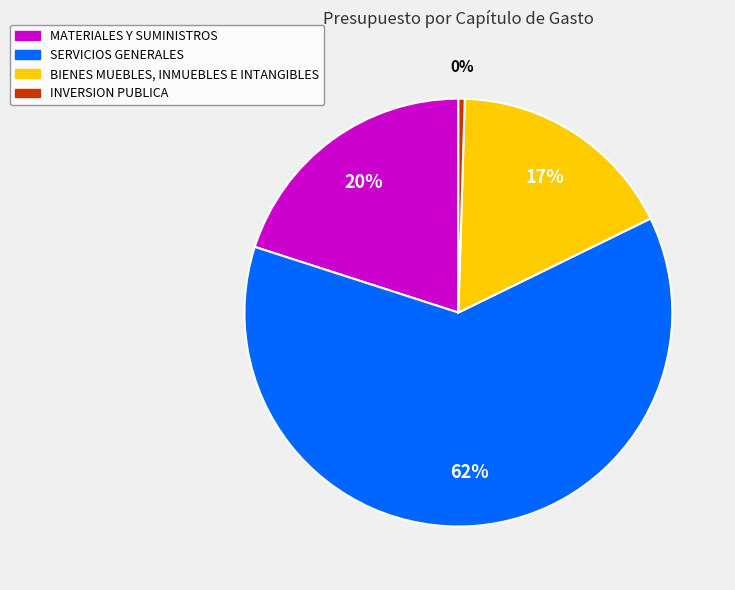

Is the sum of INVERSION PUBLICA and SERVICIOS GENERALES greater than half?

Yes